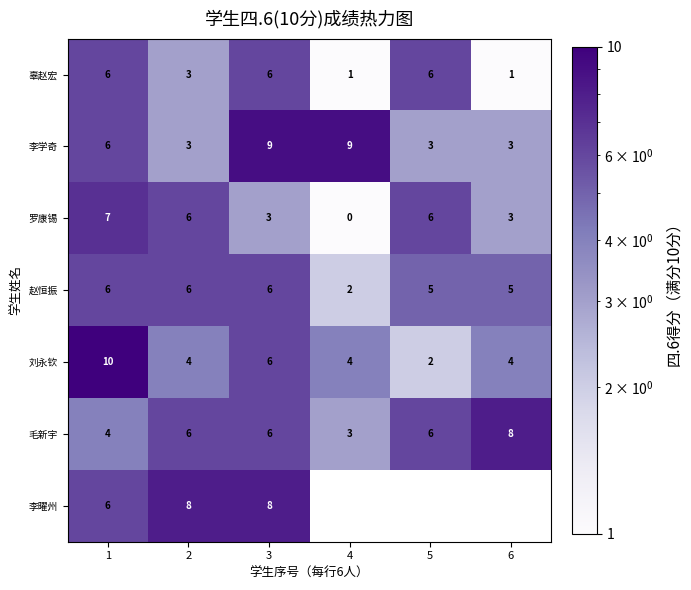

What is the highest value of the 赵恒振 series?

6